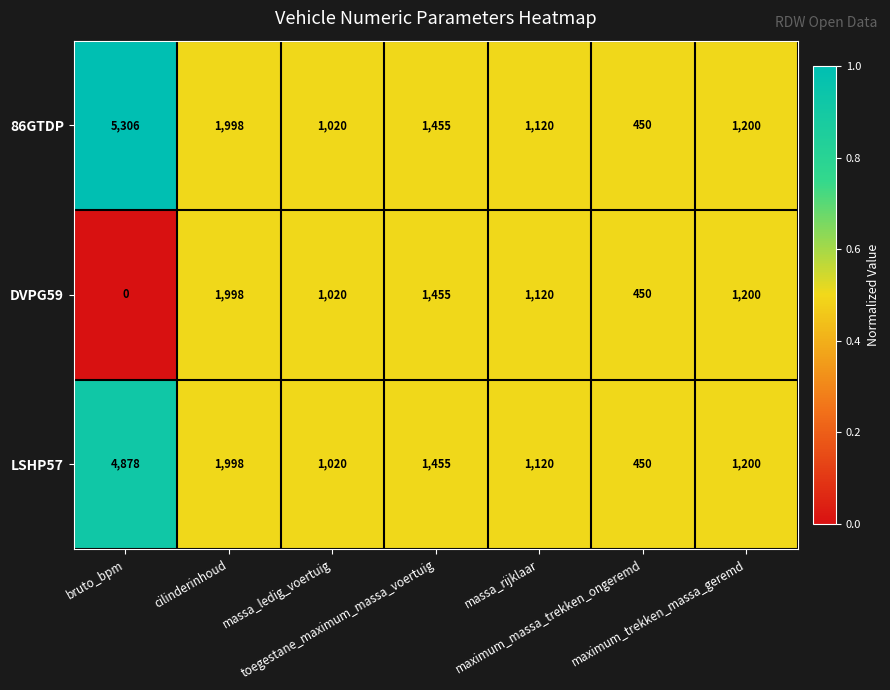

Which series has the largest total across all categories?

86GTDP